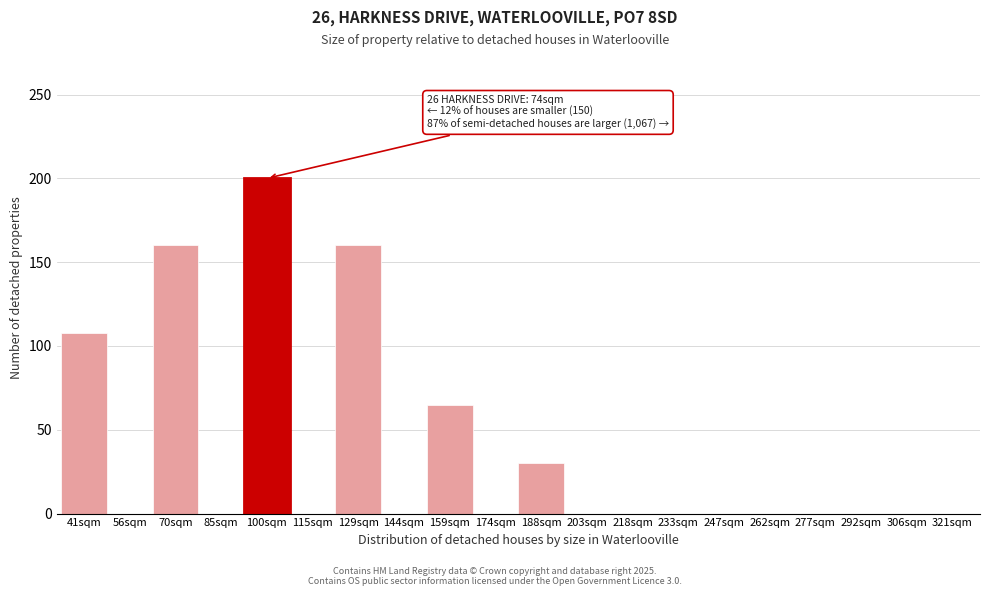

Reading right to left, extract all data points from this chart.

321sqm=0	306sqm=0	292sqm=0	277sqm=0	262sqm=0	247sqm=0	233sqm=0	218sqm=0	203sqm=0	188sqm=30	174sqm=0	159sqm=65	144sqm=0	129sqm=160	115sqm=0	100sqm=200	85sqm=0	70sqm=160	56sqm=0	41sqm=108